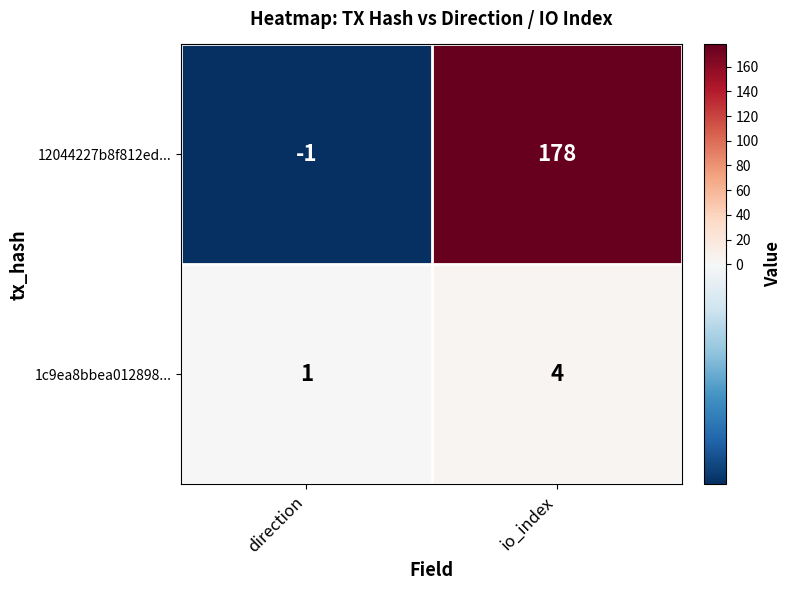

List the series in order of their peak value, lowest first.

1c9ea8bbea012898..., 12044227b8f812ed...